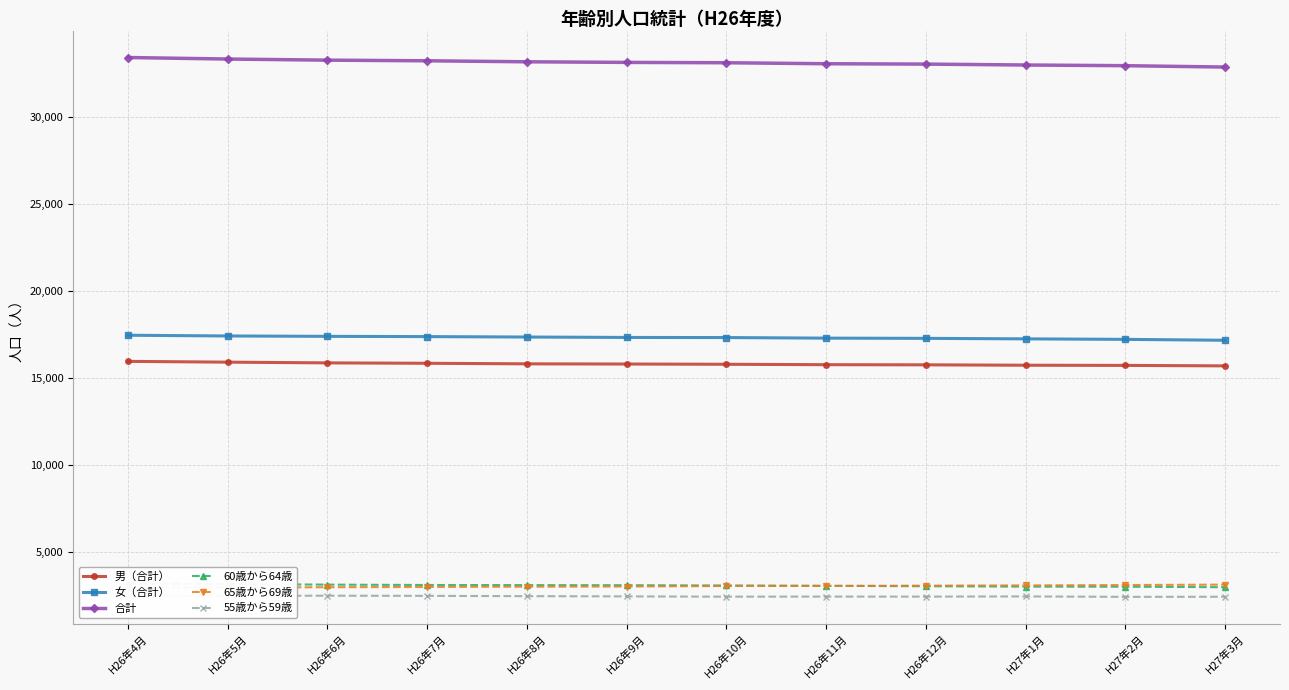

What is the minimum value shown in the chart?

2426